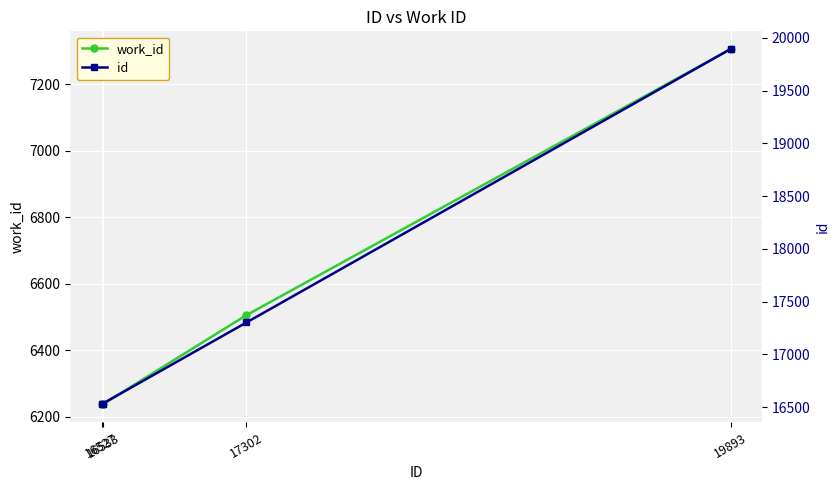

What are all the series names shown in the legend?

work_id, id